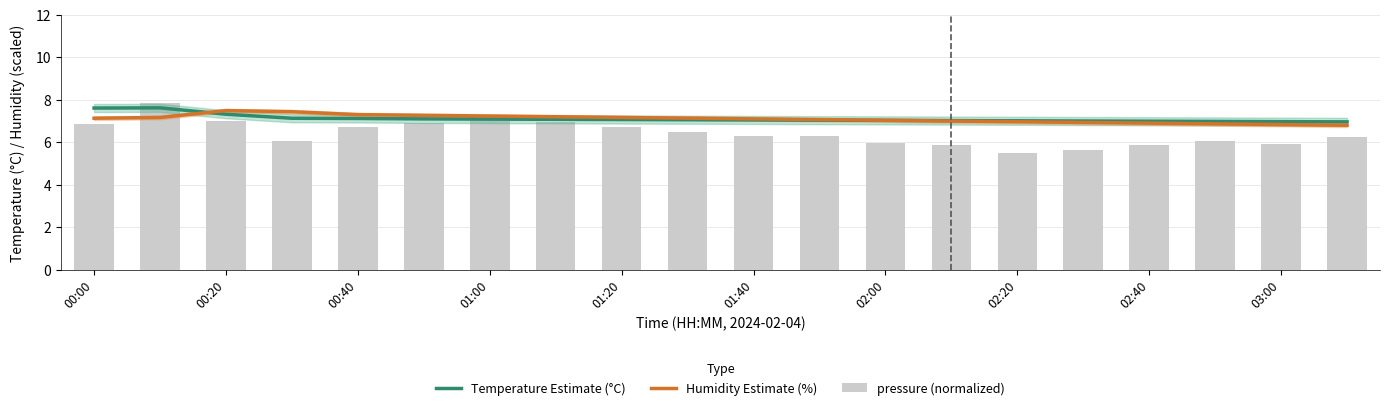

What is the average value of the Humidity Estimate (%) series?

7.1